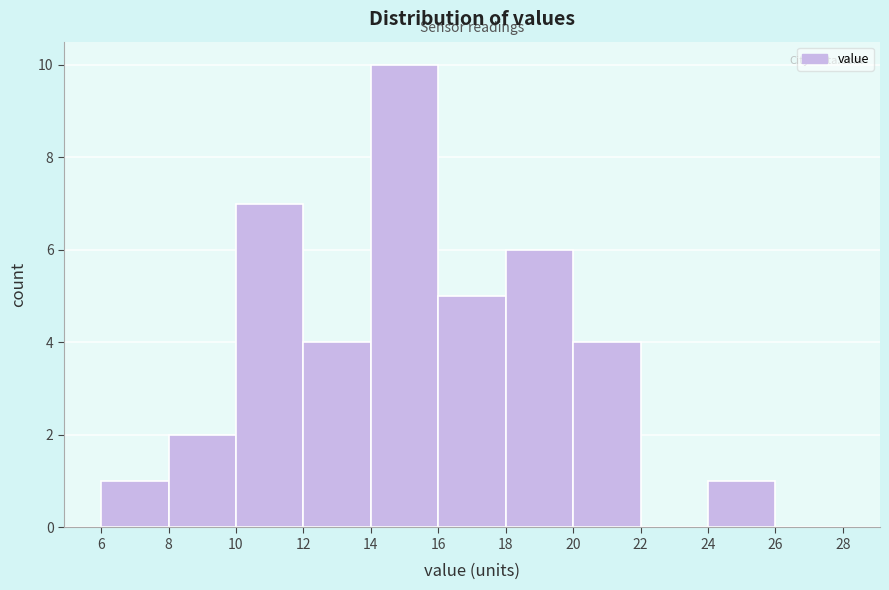

Reading left to right, list every bar in this chart as the range it spans on the x-axis followed by its height. The values are not printed on the chart, so give them approximately, as read against the axis.

6 to 8: 1
8 to 10: 2
10 to 12: 7
12 to 14: 4
14 to 16: 10
16 to 18: 5
18 to 20: 6
20 to 22: 4
22 to 24: 0
24 to 26: 1
26 to 28: 0